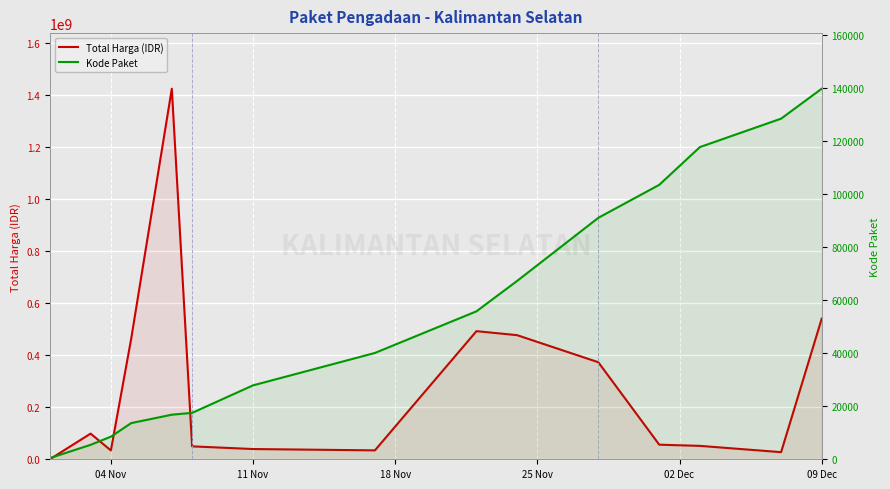

How many lines are shown in the chart?

2